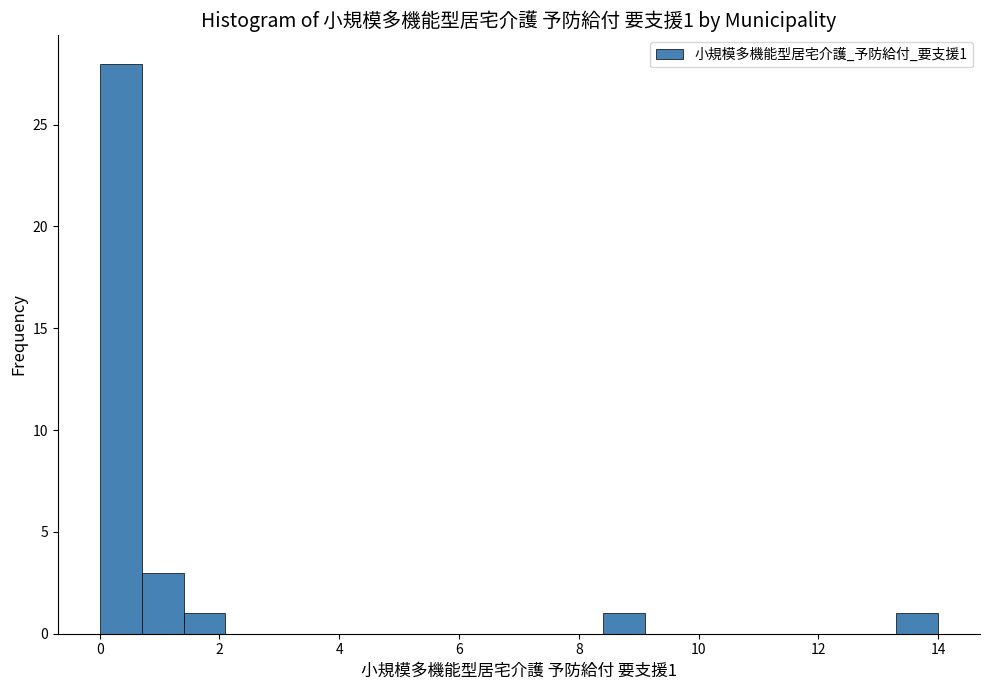

Read against the x-axis, roughly where is the centre of the tallest bar?

0.4